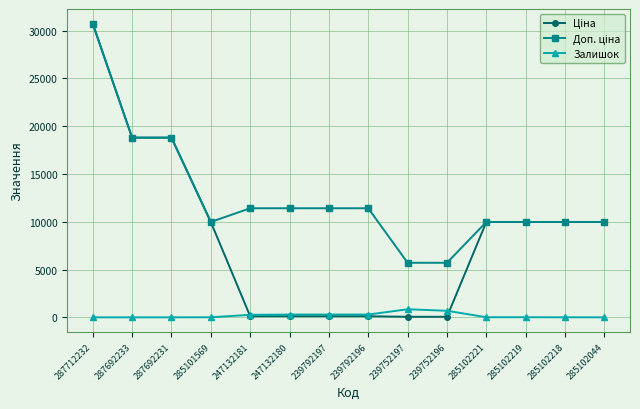

At which category is the sum across all series the highest?

287712232